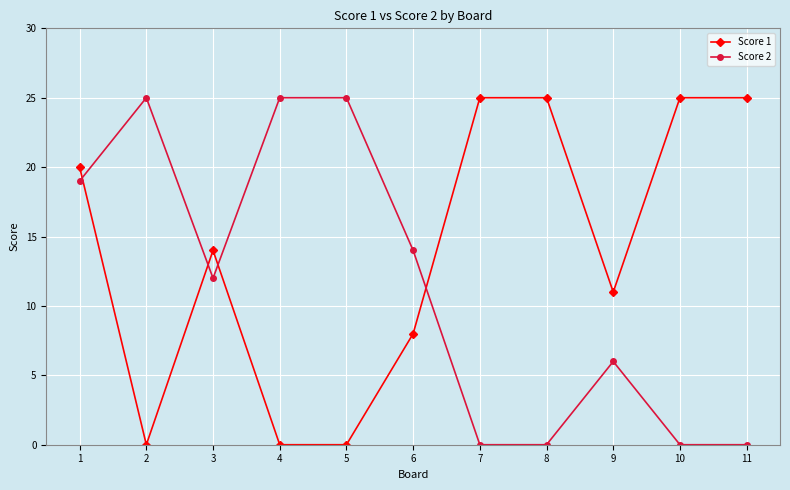

At how many categories does at least one series exceed 4?

11